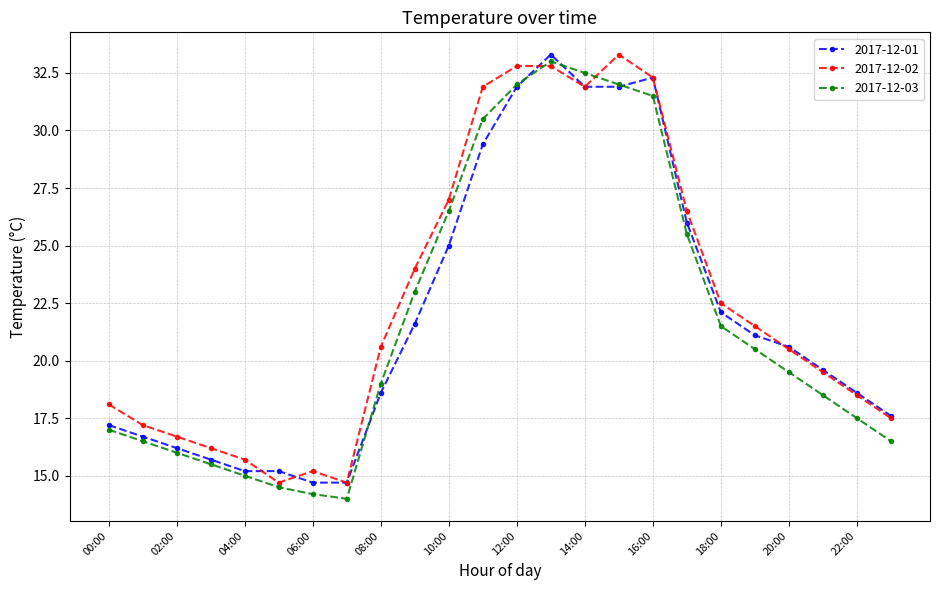

What is the value of the 2017-12-01 point at the 21st from the left?

20.6